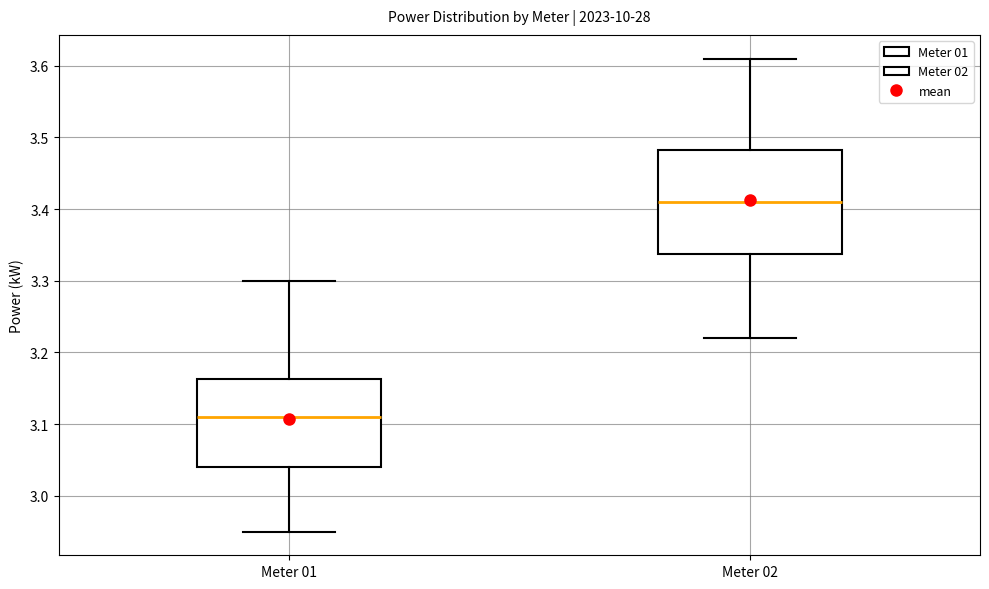

Which box's median line is the lowest?

Meter 01